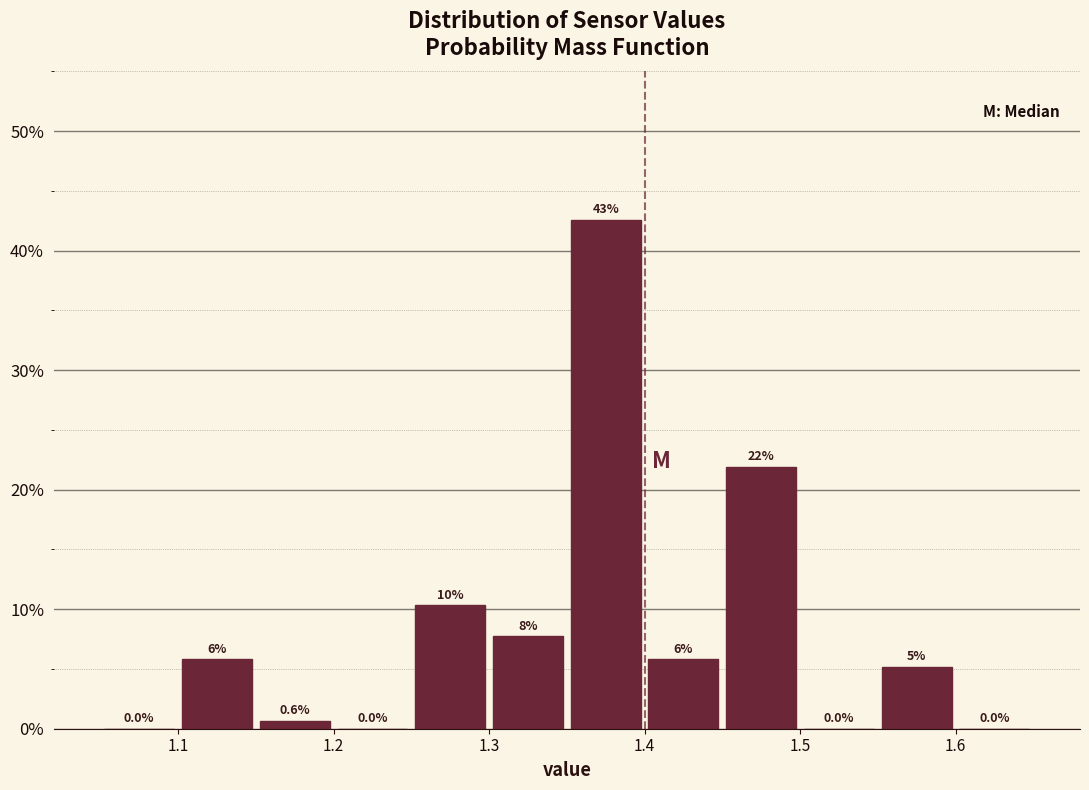

Which range on the x-axis has the tallest bar?

1.35 to 1.40